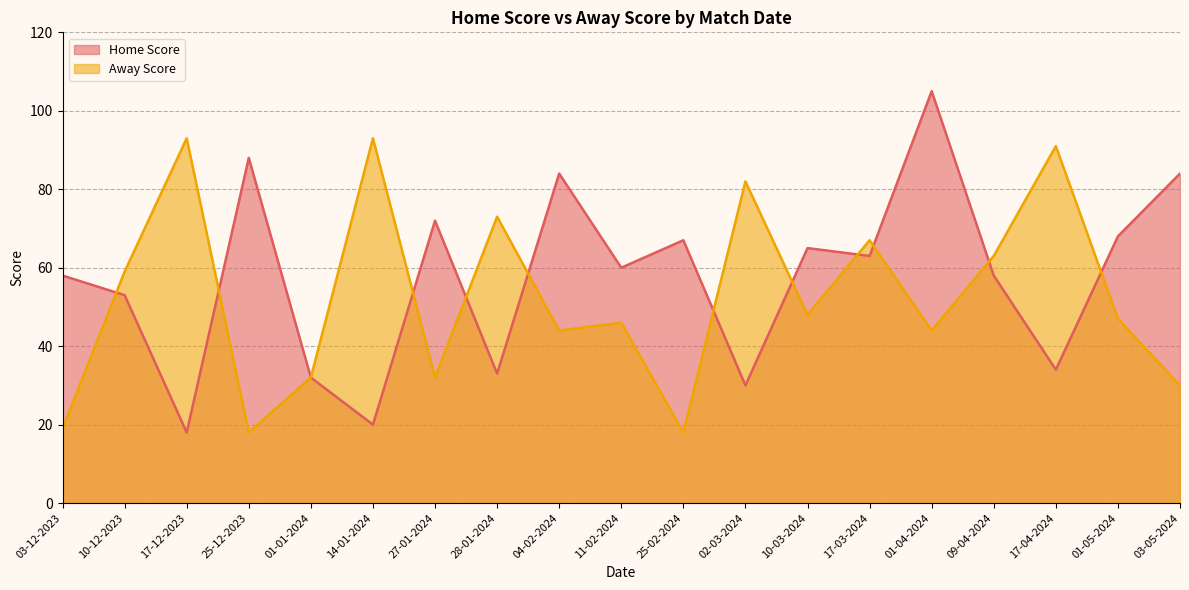

Which series has the largest total across all categories?

Home Score